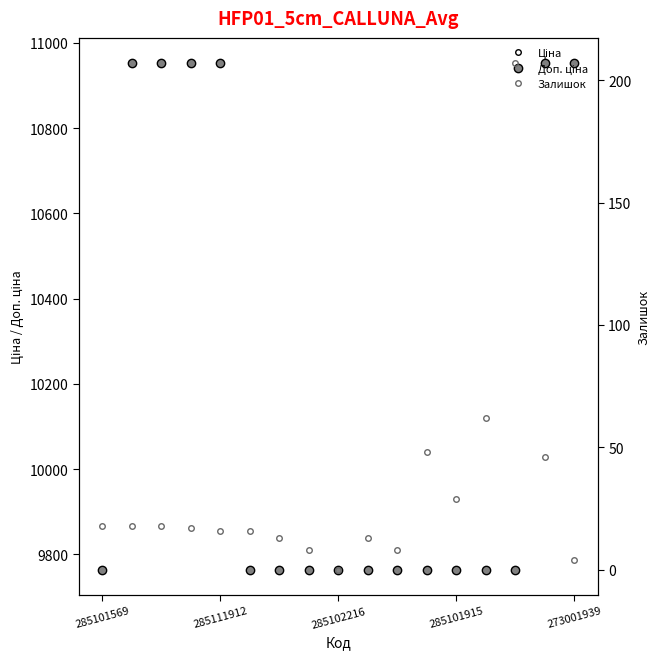

What position from the left is 10?

11